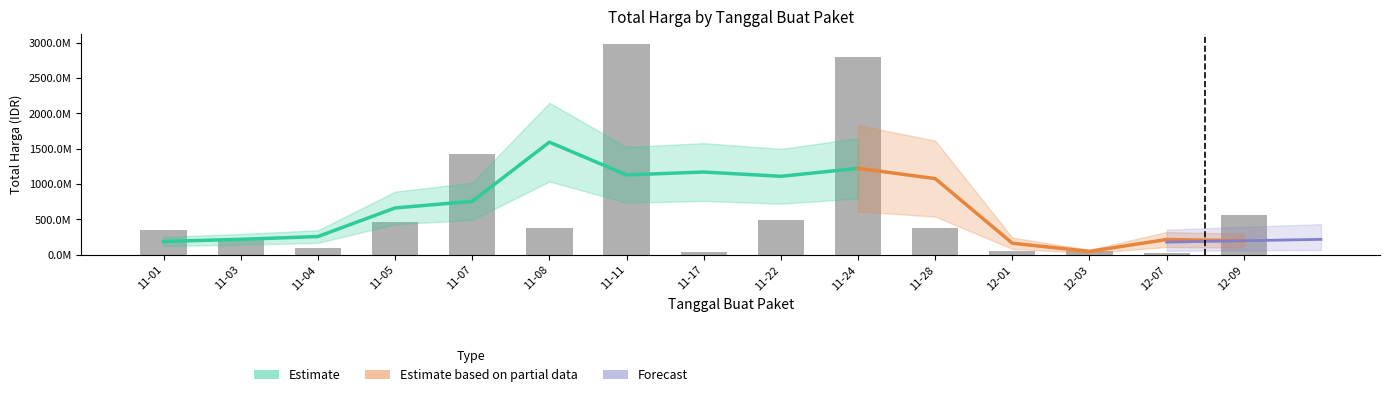

What is the sum of all values?

10280196485